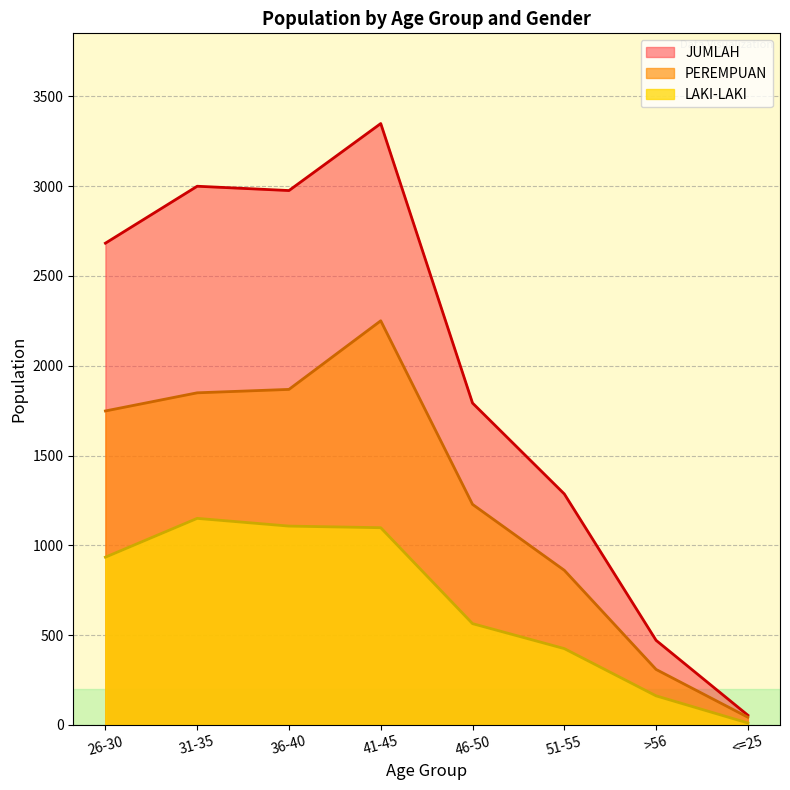

True or false: PEREMPUAN has a value of 1461 at 51-55.

False